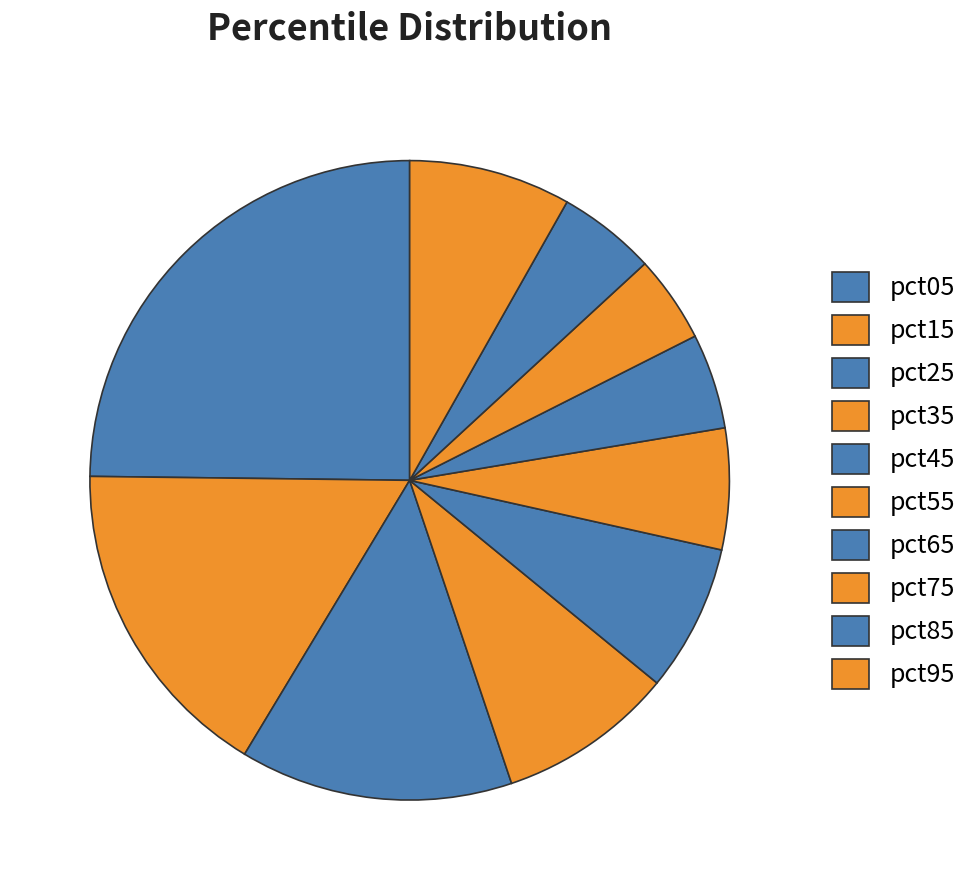

How many segments does this pie chart have?

10